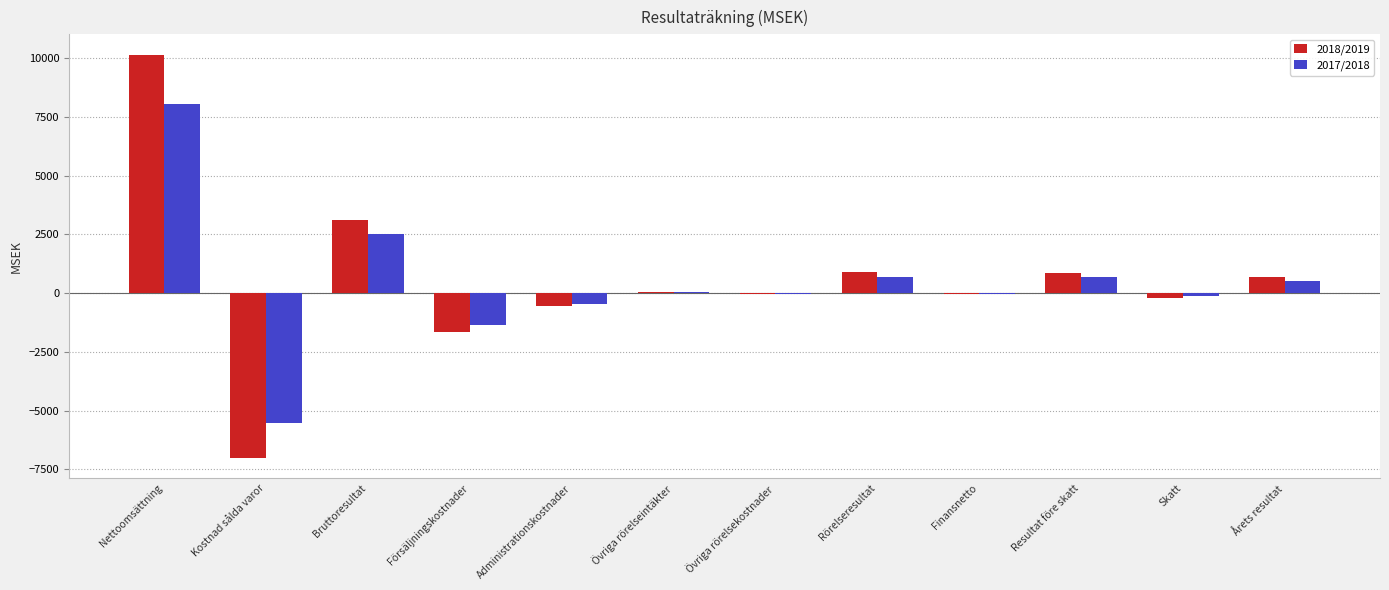

At which label does 2018/2019 first exceed 47?

Nettoomsättning